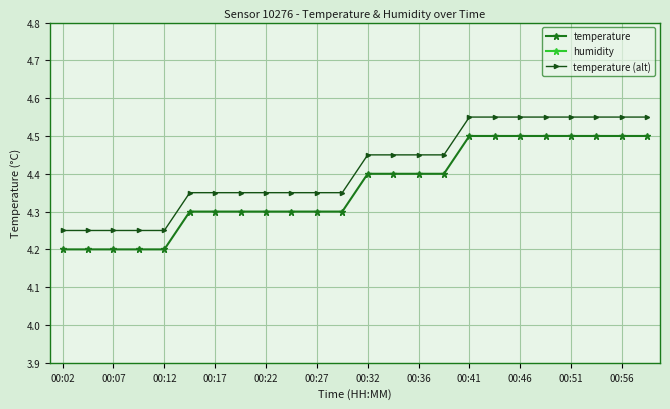

The value of temperature at 00:36 is 4.4. True or false?

True